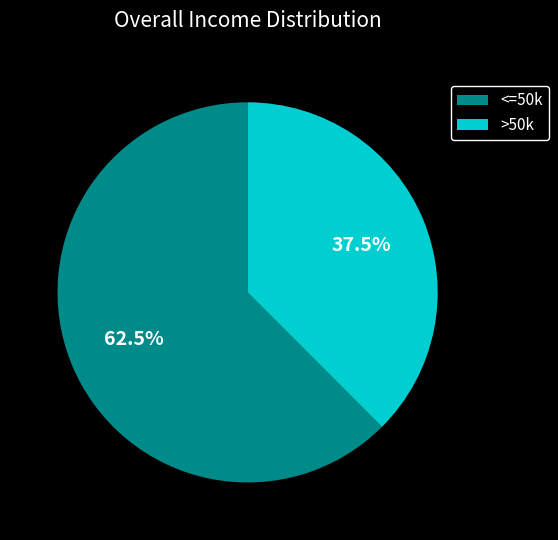

Approximately how many times larger is the value at <=50k compared to >50k?

1.7